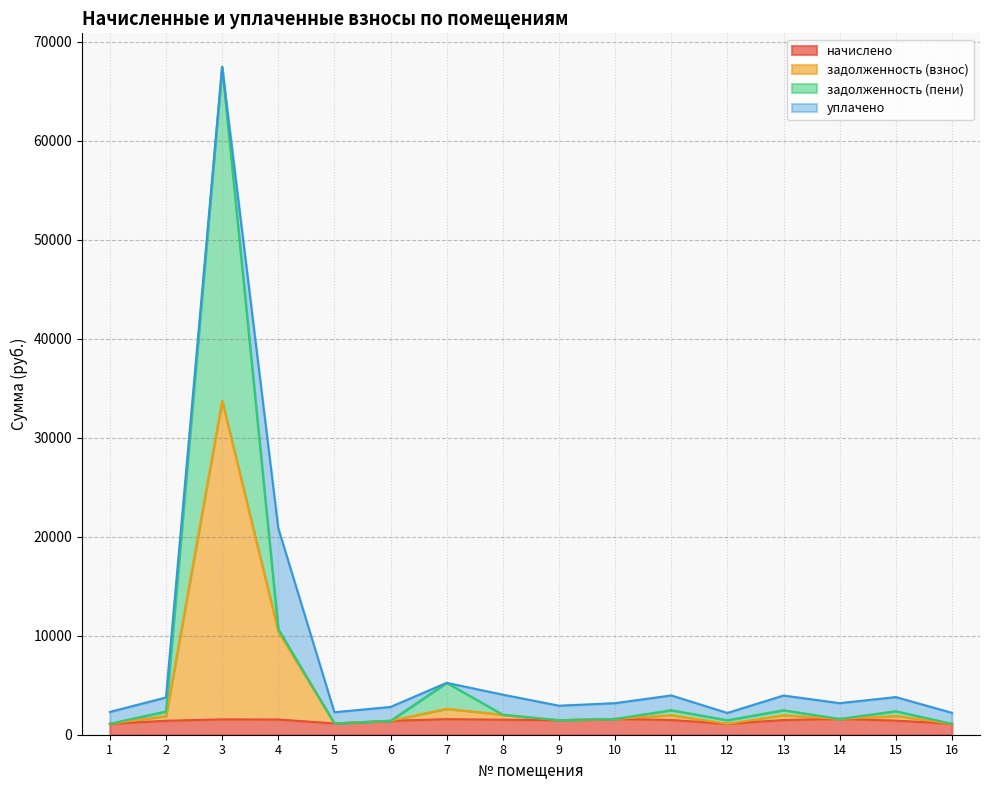

What are all the series names shown in the legend?

начислено, задолженность (взнос), задолженность (пени), уплачено